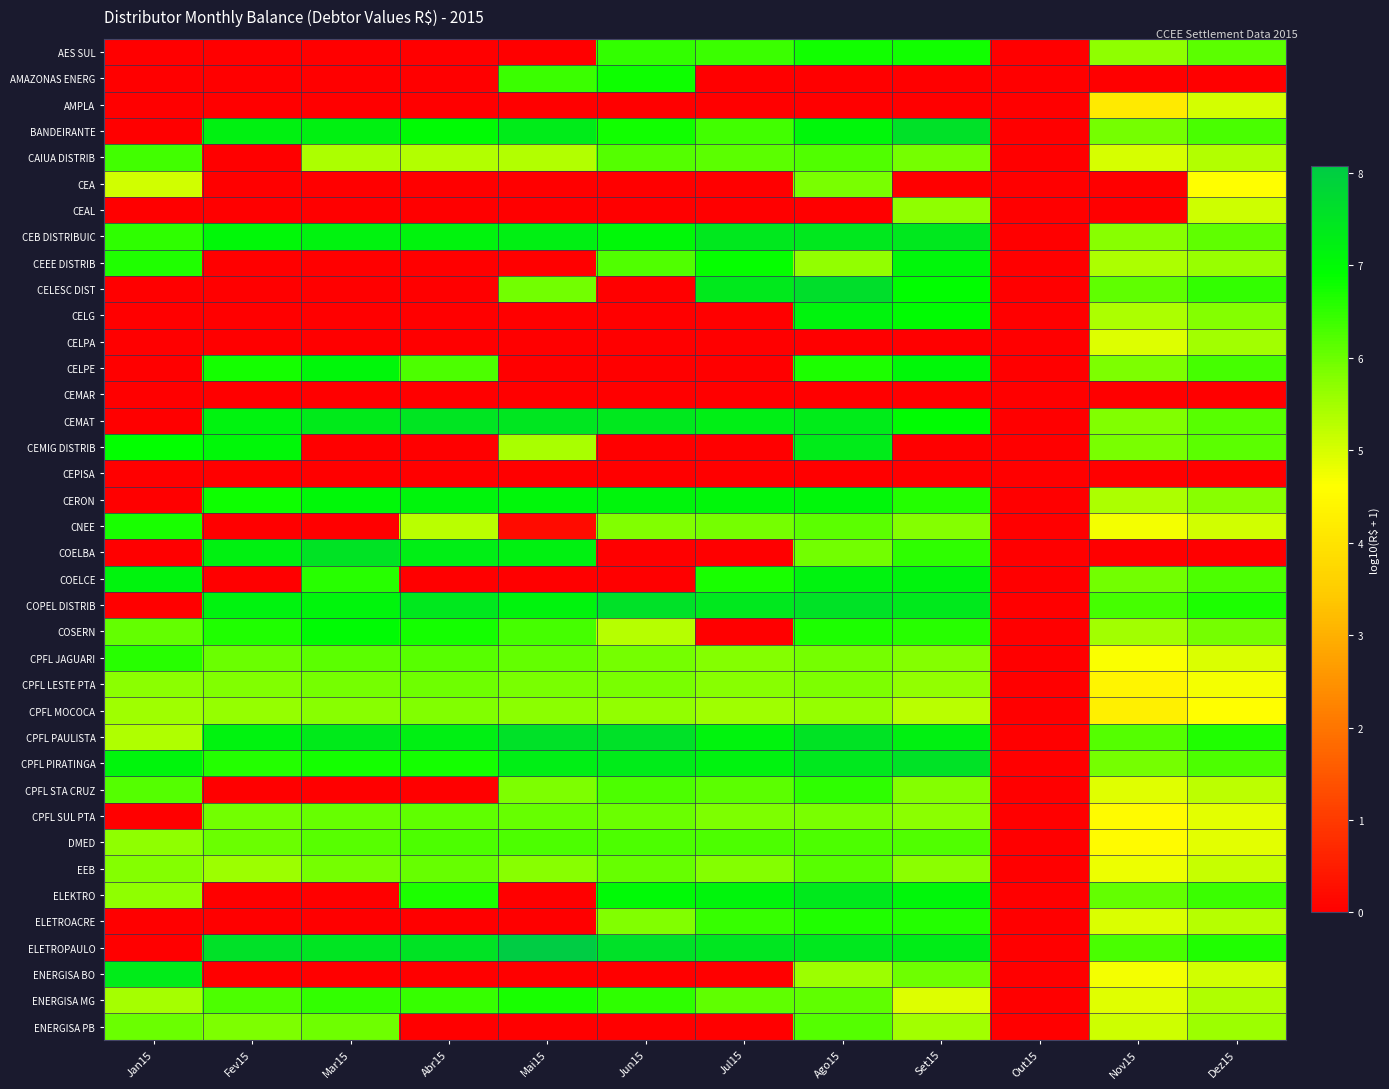

Reading right to left, extract all data points from this chart.

AES SUL: Dez15=6.1	Nov15=5.7	Out15=0.0	Set15=6.8	Ago15=6.7	Jul15=6.4	Jun15=6.5	Mai15=0.0	Abr15=0.0	Mar15=0.0	Fev15=0.0	Jan15=0.0
AMAZONAS ENERG: Dez15=0.0	Nov15=0.0	Out15=0.0	Set15=0.0	Ago15=0.0	Jul15=0.0	Jun15=6.8	Mai15=6.4	Abr15=0.0	Mar15=0.0	Fev15=0.0	Jan15=0.0
AMPLA: Dez15=5.0	Nov15=4.2	Out15=0.0	Set15=0.0	Ago15=0.0	Jul15=0.0	Jun15=0.0	Mai15=0.0	Abr15=0.0	Mar15=0.0	Fev15=0.0	Jan15=0.0
BANDEIRANTE: Dez15=6.3	Nov15=5.9	Out15=0.0	Set15=7.6	Ago15=7.1	Jul15=6.4	Jun15=6.8	Mai15=7.3	Abr15=7.0	Mar15=7.2	Fev15=7.2	Jan15=0.0
CAIUA DISTRIB: Dez15=5.3	Nov15=5.0	Out15=0.0	Set15=5.9	Ago15=6.2	Jul15=6.1	Jun15=6.2	Mai15=5.4	Abr15=5.3	Mar15=5.4	Fev15=0.0	Jan15=6.3
CEA: Dez15=4.6	Nov15=0.0	Out15=0.0	Set15=0.0	Ago15=5.9	Jul15=0.0	Jun15=0.0	Mai15=0.0	Abr15=0.0	Mar15=0.0	Fev15=0.0	Jan15=5.1
CEAL: Dez15=5.1	Nov15=0.0	Out15=0.0	Set15=5.7	Ago15=0.0	Jul15=0.0	Jun15=0.0	Mai15=0.0	Abr15=0.0	Mar15=0.0	Fev15=0.0	Jan15=0.0
CEB DISTRIBUIC: Dez15=6.1	Nov15=5.8	Out15=0.0	Set15=7.4	Ago15=7.4	Jul15=7.4	Jun15=7.0	Mai15=7.2	Abr15=7.1	Mar15=7.2	Fev15=7.1	Jan15=6.5
CEEE DISTRIB: Dez15=5.6	Nov15=5.4	Out15=0.0	Set15=7.1	Ago15=5.7	Jul15=6.9	Jun15=6.2	Mai15=0.0	Abr15=0.0	Mar15=0.0	Fev15=0.0	Jan15=6.7
CELESC DIST: Dez15=6.5	Nov15=6.1	Out15=0.0	Set15=6.9	Ago15=7.6	Jul15=7.4	Jun15=0.0	Mai15=6.0	Abr15=0.0	Mar15=0.0	Fev15=0.0	Jan15=0.0
CELG: Dez15=5.8	Nov15=5.4	Out15=0.0	Set15=7.0	Ago15=7.1	Jul15=0.0	Jun15=0.0	Mai15=0.0	Abr15=0.0	Mar15=0.0	Fev15=0.0	Jan15=0.0
CELPA: Dez15=5.5	Nov15=4.9	Out15=0.0	Set15=0.0	Ago15=0.0	Jul15=0.0	Jun15=0.0	Mai15=0.0	Abr15=0.0	Mar15=0.0	Fev15=0.0	Jan15=0.0
CELPE: Dez15=6.3	Nov15=5.8	Out15=0.0	Set15=7.0	Ago15=6.7	Jul15=0.0	Jun15=0.0	Mai15=0.0	Abr15=6.3	Mar15=7.1	Fev15=6.7	Jan15=0.0
CEMAR: Dez15=0.0	Nov15=0.0	Out15=0.0	Set15=0.0	Ago15=0.0	Jul15=0.0	Jun15=0.0	Mai15=0.0	Abr15=0.0	Mar15=0.0	Fev15=0.0	Jan15=0.0
CEMAT: Dez15=6.2	Nov15=5.8	Out15=0.0	Set15=7.0	Ago15=7.3	Jul15=7.3	Jun15=7.4	Mai15=7.5	Abr15=7.5	Mar15=7.4	Fev15=7.2	Jan15=0.0
CEMIG DISTRIB: Dez15=6.1	Nov15=5.9	Out15=0.0	Set15=0.0	Ago15=7.3	Jul15=0.0	Jun15=0.0	Mai15=5.5	Abr15=0.0	Mar15=0.0	Fev15=7.1	Jan15=6.9
CEPISA: Dez15=0.0	Nov15=0.0	Out15=0.0	Set15=0.0	Ago15=0.0	Jul15=0.0	Jun15=0.0	Mai15=0.0	Abr15=0.0	Mar15=0.0	Fev15=0.0	Jan15=0.0
CERON: Dez15=5.8	Nov15=5.4	Out15=0.0	Set15=6.6	Ago15=7.1	Jul15=7.1	Jun15=7.1	Mai15=7.1	Abr15=7.1	Mar15=7.0	Fev15=6.8	Jan15=0.0
CNEE: Dez15=5.1	Nov15=4.7	Out15=0.0	Set15=5.8	Ago15=6.1	Jul15=5.9	Jun15=5.8	Mai15=0.2	Abr15=5.3	Mar15=0.0	Fev15=0.0	Jan15=6.7
COELBA: Dez15=0.0	Nov15=0.0	Out15=0.0	Set15=6.5	Ago15=5.9	Jul15=0.0	Jun15=0.0	Mai15=7.2	Abr15=7.3	Mar15=7.5	Fev15=7.2	Jan15=0.0
COELCE: Dez15=6.3	Nov15=6.0	Out15=0.0	Set15=7.1	Ago15=7.2	Jul15=6.7	Jun15=0.0	Mai15=0.0	Abr15=0.0	Mar15=6.6	Fev15=0.0	Jan15=7.1
COPEL DISTRIB: Dez15=6.7	Nov15=6.3	Out15=0.0	Set15=7.4	Ago15=7.6	Jul15=7.4	Jun15=7.6	Mai15=7.1	Abr15=7.4	Mar15=7.1	Fev15=7.2	Jan15=0.0
COSERN: Dez15=5.9	Nov15=5.5	Out15=0.0	Set15=6.6	Ago15=6.7	Jul15=0.0	Jun15=5.3	Mai15=6.3	Abr15=6.7	Mar15=7.0	Fev15=6.6	Jan15=6.1
CPFL JAGUARI: Dez15=5.0	Nov15=4.7	Out15=0.0	Set15=5.8	Ago15=5.9	Jul15=5.8	Jun15=5.9	Mai15=6.1	Abr15=6.2	Mar15=6.1	Fev15=6.0	Jan15=6.6
CPFL LESTE PTA: Dez15=4.7	Nov15=4.4	Out15=0.0	Set15=5.7	Ago15=5.8	Jul15=5.7	Jun15=5.9	Mai15=5.9	Abr15=6.0	Mar15=5.9	Fev15=5.8	Jan15=5.7
CPFL MOCOCA: Dez15=4.6	Nov15=4.3	Out15=0.0	Set15=5.3	Ago15=5.6	Jul15=5.5	Jun15=5.7	Mai15=5.7	Abr15=5.8	Mar15=5.8	Fev15=5.6	Jan15=5.5
CPFL PAULISTA: Dez15=6.6	Nov15=6.2	Out15=0.0	Set15=7.2	Ago15=7.5	Jul15=7.1	Jun15=7.6	Mai15=7.6	Abr15=7.2	Mar15=7.4	Fev15=7.2	Jan15=5.4
CPFL PIRATINGA: Dez15=6.3	Nov15=5.9	Out15=0.0	Set15=7.6	Ago15=7.4	Jul15=7.2	Jun15=7.3	Mai15=7.3	Abr15=6.7	Mar15=6.7	Fev15=6.6	Jan15=7.1
CPFL STA CRUZ: Dez15=5.2	Nov15=4.9	Out15=0.0	Set15=5.8	Ago15=6.5	Jul15=6.1	Jun15=6.3	Mai15=5.8	Abr15=0.0	Mar15=0.0	Fev15=0.0	Jan15=6.2
CPFL SUL PTA: Dez15=4.9	Nov15=4.5	Out15=0.0	Set15=5.7	Ago15=5.9	Jul15=5.8	Jun15=6.0	Mai15=6.0	Abr15=6.1	Mar15=6.1	Fev15=5.9	Jan15=0.0
DMED: Dez15=4.9	Nov15=4.5	Out15=0.0	Set15=6.2	Ago15=6.3	Jul15=6.2	Jun15=6.2	Mai15=6.3	Abr15=6.3	Mar15=6.2	Fev15=6.0	Jan15=5.7
EEB: Dez15=5.1	Nov15=4.8	Out15=0.0	Set15=5.7	Ago15=6.1	Jul15=5.8	Jun15=6.0	Mai15=5.7	Abr15=6.0	Mar15=5.9	Fev15=5.6	Jan15=5.8
ELEKTRO: Dez15=6.4	Nov15=6.1	Out15=0.0	Set15=7.1	Ago15=7.4	Jul15=7.1	Jun15=7.0	Mai15=0.0	Abr15=6.7	Mar15=0.0	Fev15=0.0	Jan15=5.7
ELETROACRE: Dez15=5.3	Nov15=5.0	Out15=0.0	Set15=6.6	Ago15=6.6	Jul15=6.5	Jun15=5.8	Mai15=0.0	Abr15=0.0	Mar15=0.0	Fev15=0.0	Jan15=0.0
ELETROPAULO: Dez15=6.6	Nov15=6.3	Out15=0.0	Set15=7.3	Ago15=7.4	Jul15=7.4	Jun15=7.6	Mai15=8.1	Abr15=7.5	Mar15=7.5	Fev15=7.6	Jan15=0.0
ENERGISA BO: Dez15=5.1	Nov15=4.7	Out15=0.0	Set15=6.0	Ago15=5.6	Jul15=0.0	Jun15=0.0	Mai15=0.0	Abr15=0.0	Mar15=0.0	Fev15=0.0	Jan15=7.3
ENERGISA MG: Dez15=5.4	Nov15=4.9	Out15=0.0	Set15=4.9	Ago15=6.1	Jul15=6.1	Jun15=6.5	Mai15=6.7	Abr15=6.5	Mar15=6.5	Fev15=6.2	Jan15=5.5
ENERGISA PB: Dez15=5.6	Nov15=5.1	Out15=0.0	Set15=5.5	Ago15=6.2	Jul15=0.0	Jun15=0.0	Mai15=0.0	Abr15=0.0	Mar15=6.0	Fev15=5.9	Jan15=6.0